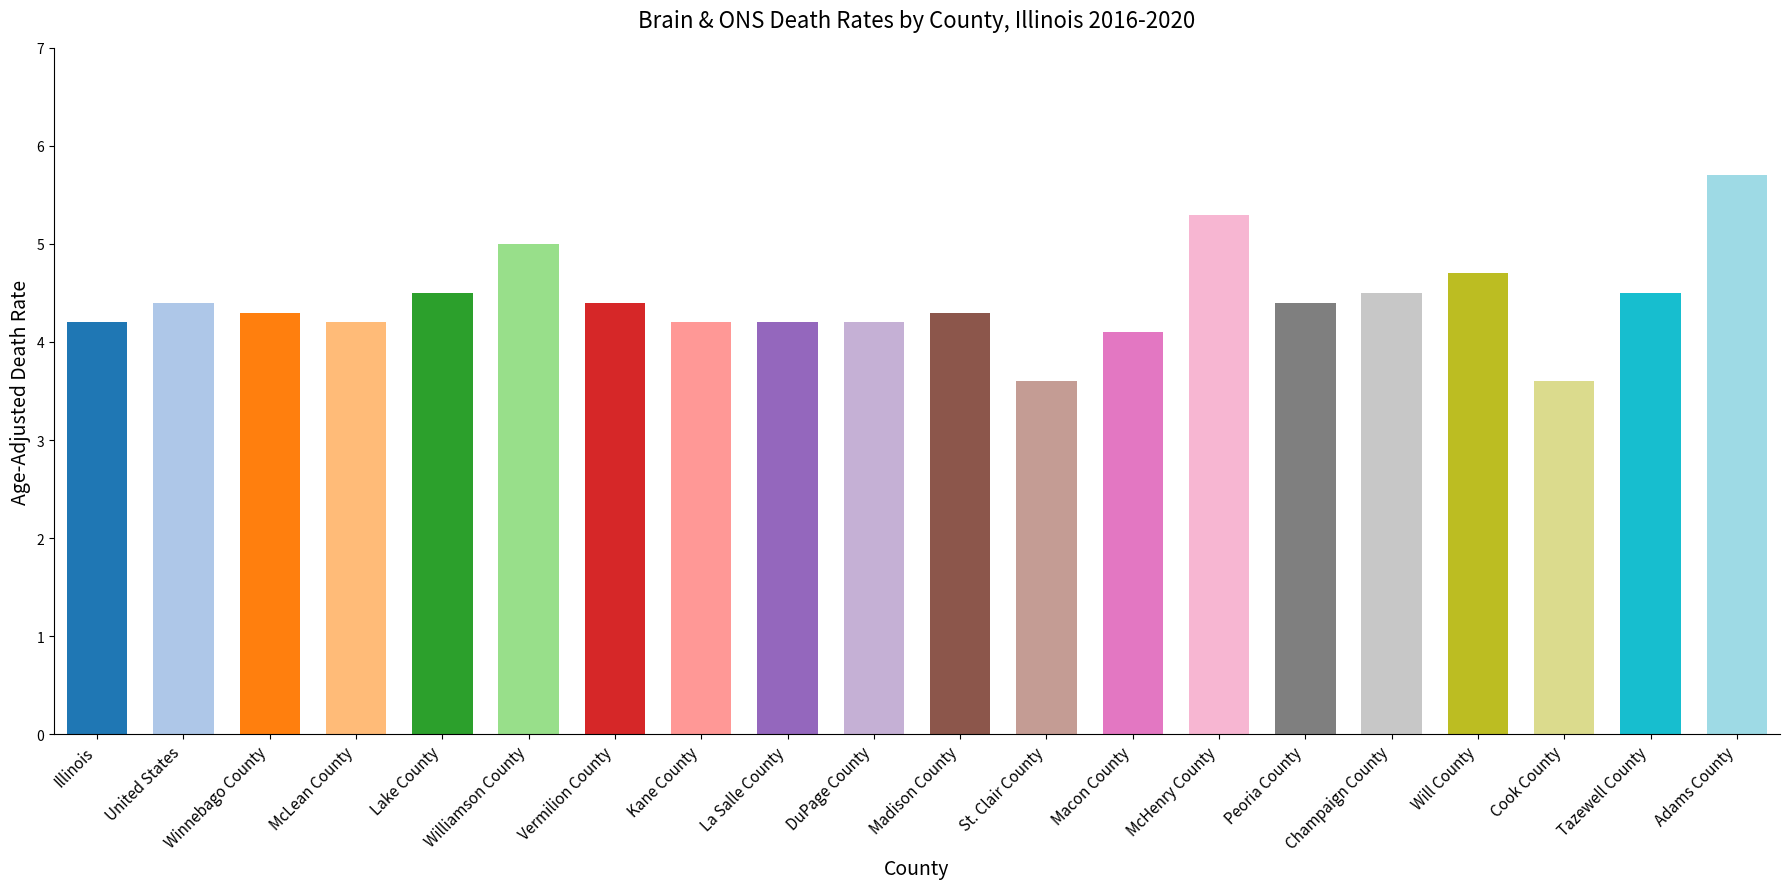

The chart shows a value of 6.4 at Champaign County. True or false?

False